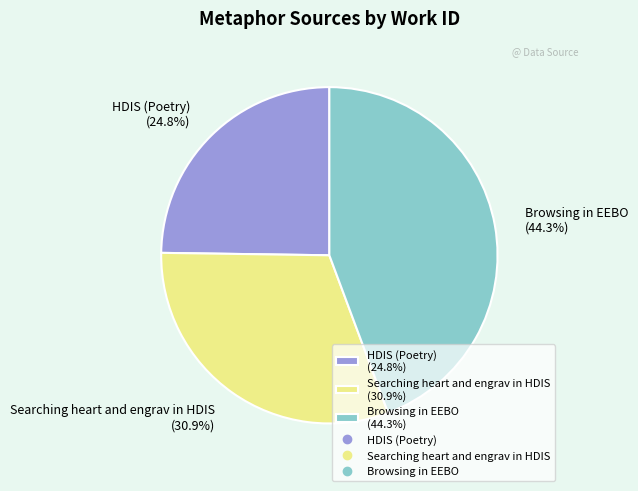

True or false: Browsing in EEBO accounts for 44% of the total.

True